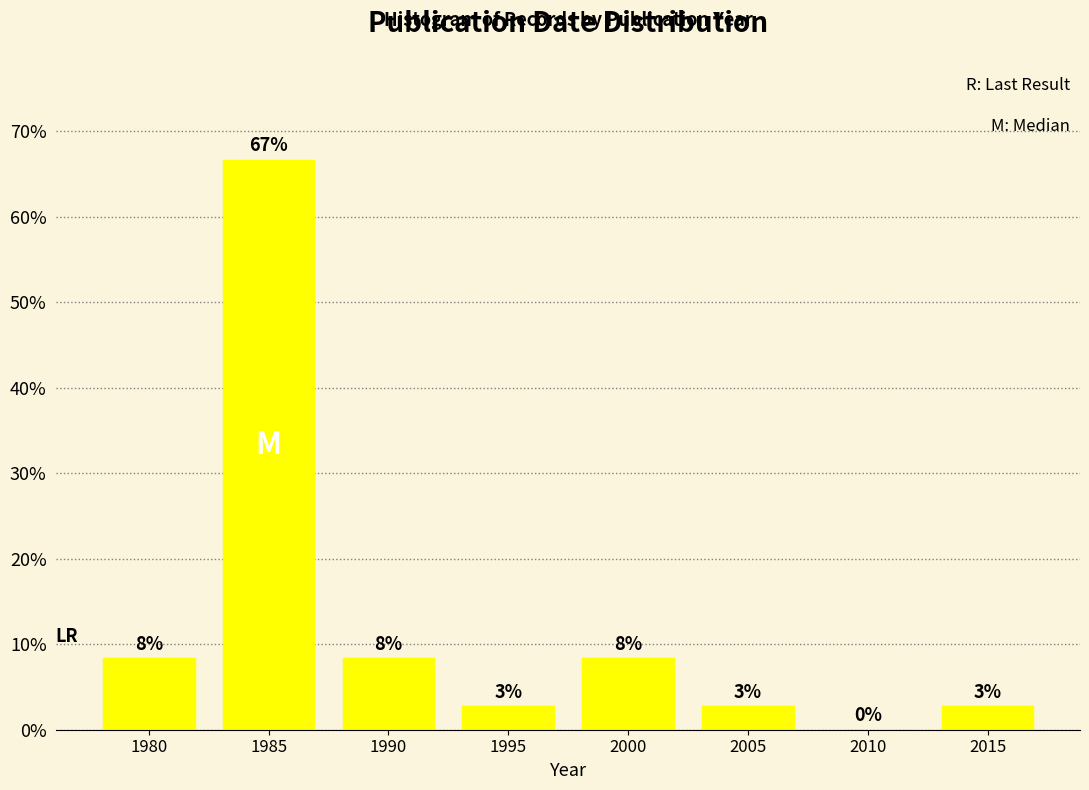

Are the bars horizontal?

No